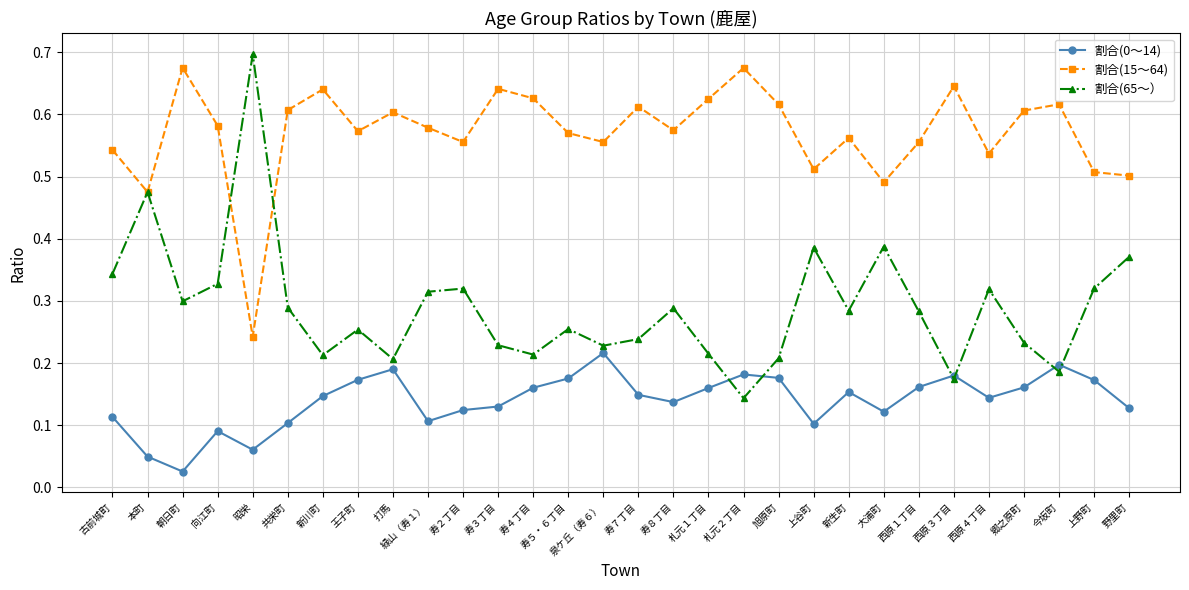

True or false: 割合(15～64) and 割合(0～14) cross at least once.

False